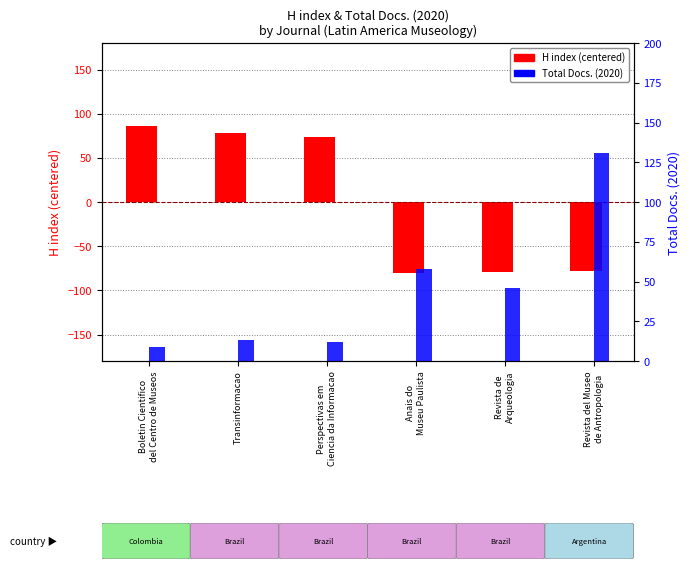

Rank the series by their maximum value, from highest to lowest.

Total Docs. (2020), H index (centered)